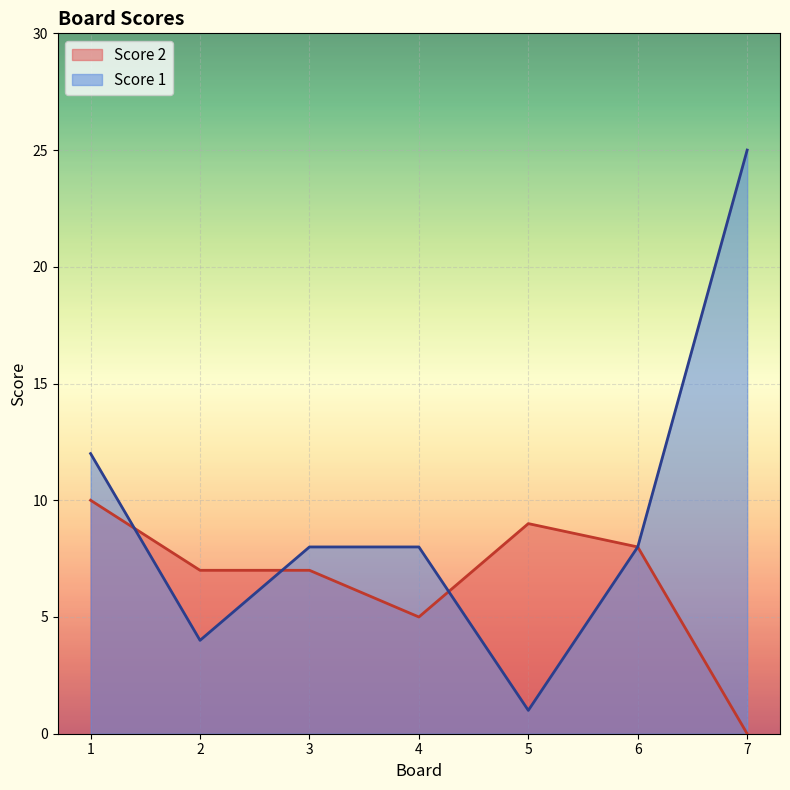

What is the sum of the Score 2 values at 3 and 4?

12